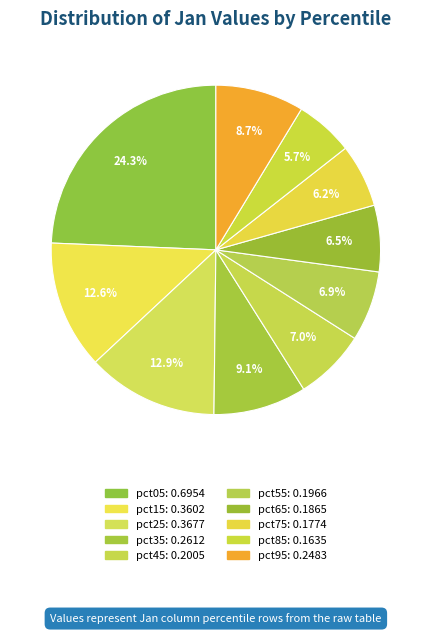

Rank the categories by value from lowest to highest.

pct85, pct75, pct65, pct55, pct45, pct95, pct35, pct15, pct25, pct05